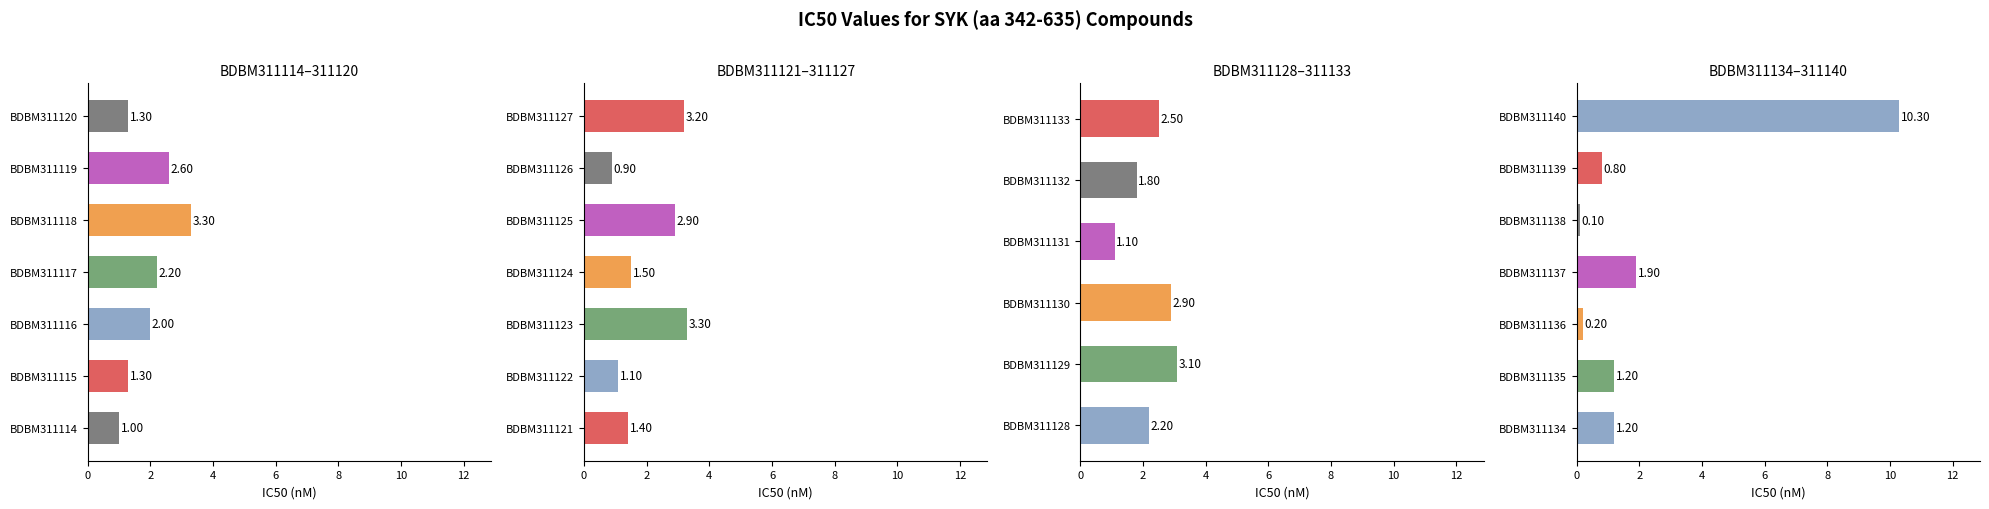

What is the smallest value displayed?

0.1